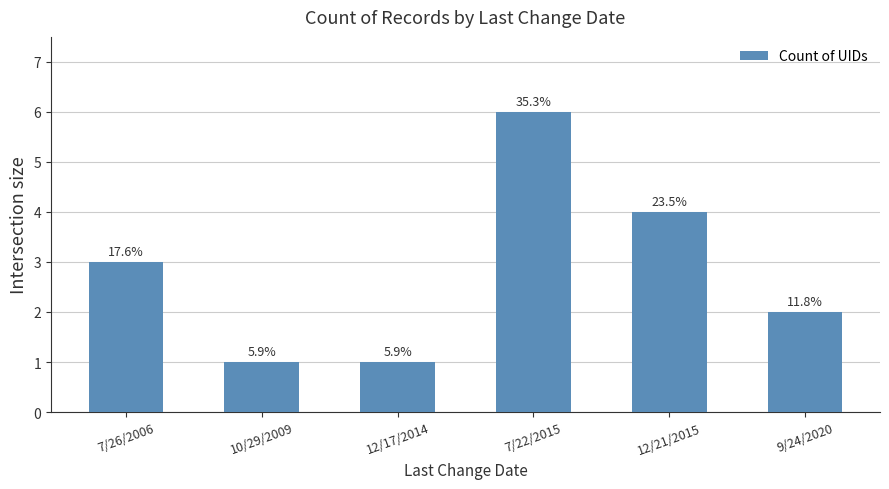

How many bars are there in total?

6